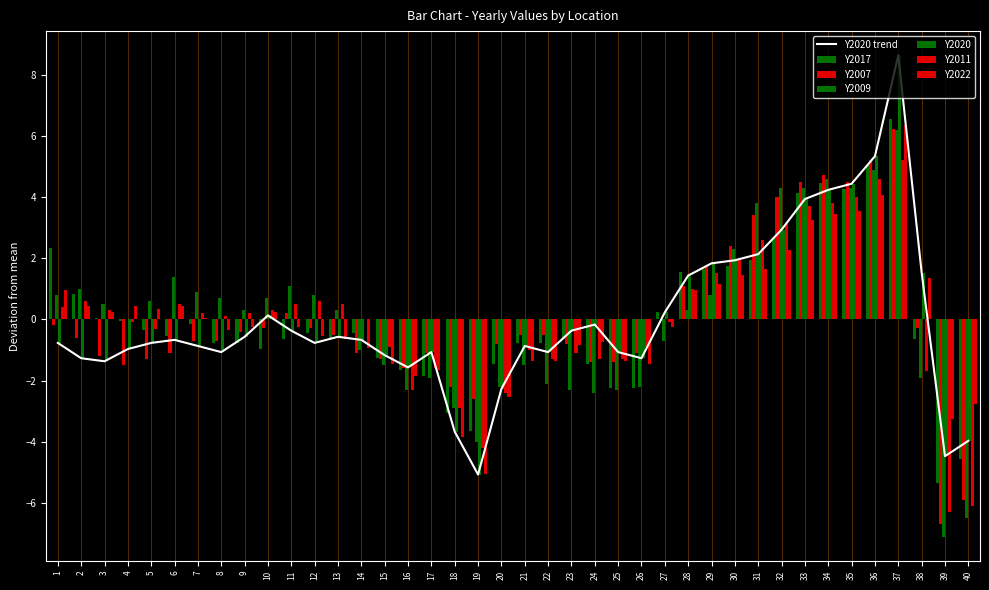

Is it true that Y2022 equals -5.0 at 19?

True